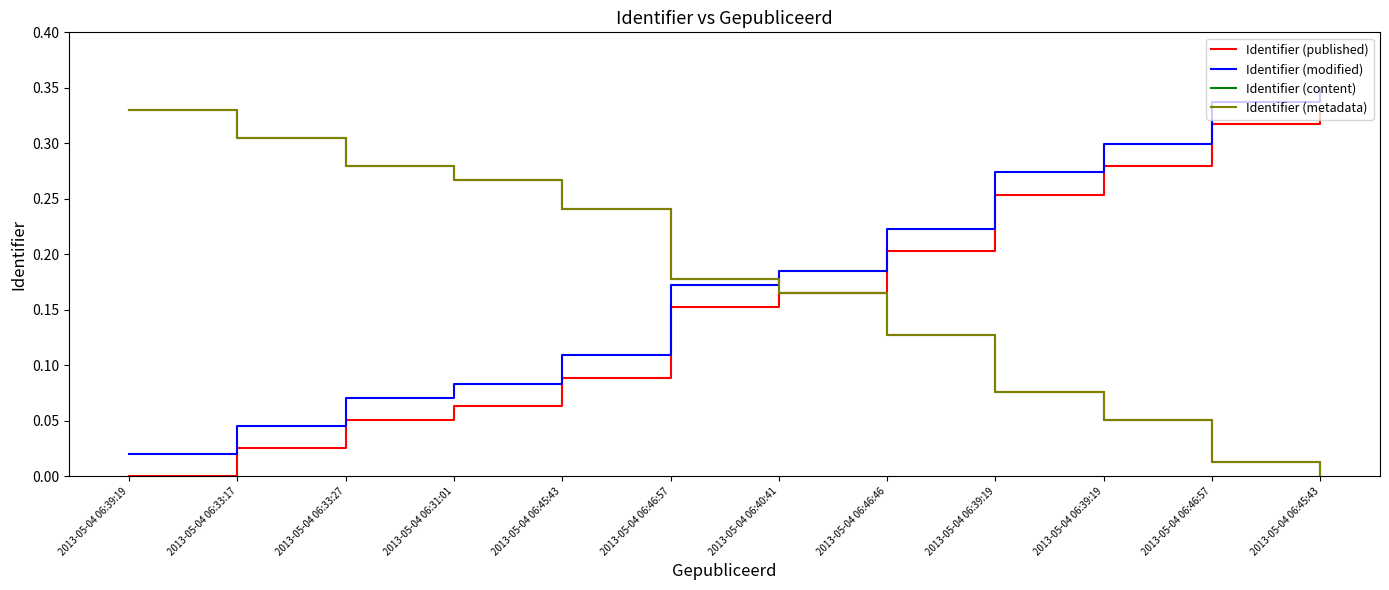

Is this an area chart (filled region under the line)?

No